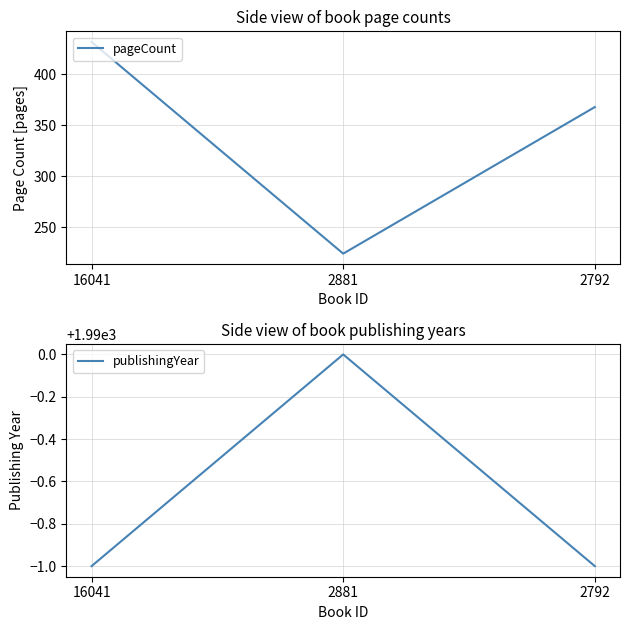

What value does the publishingYear series have at 2881?

1990